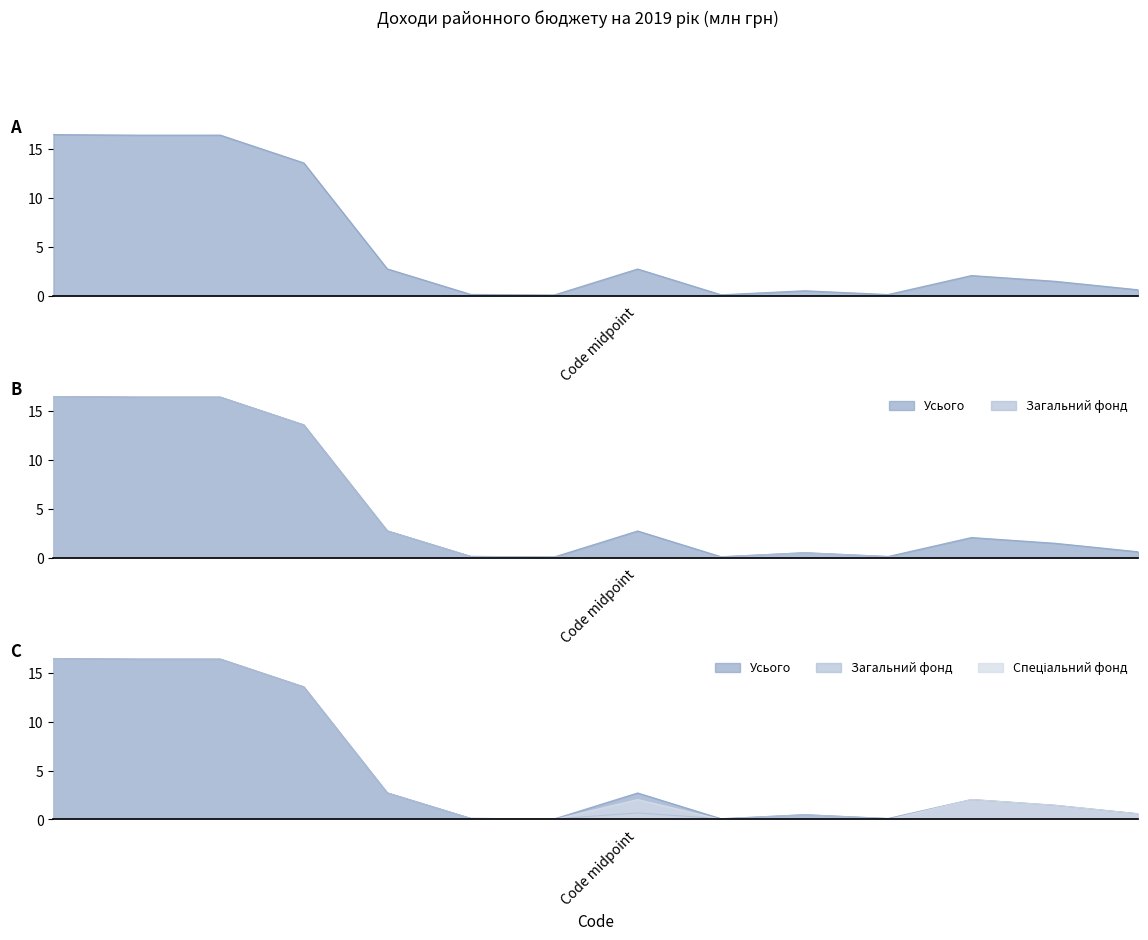

What is the value of the Загальний фонд point at the 4th from the left?

13.6